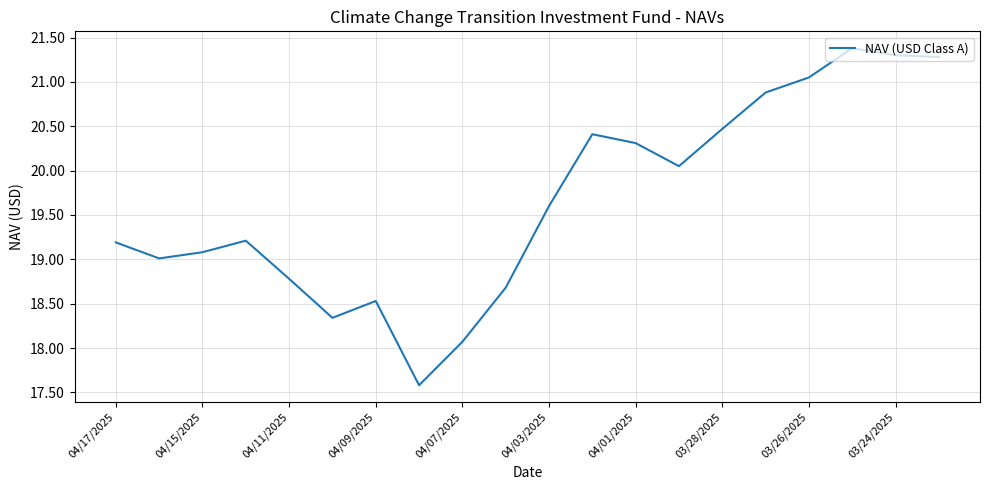

How many distinct data groups are displayed?

1